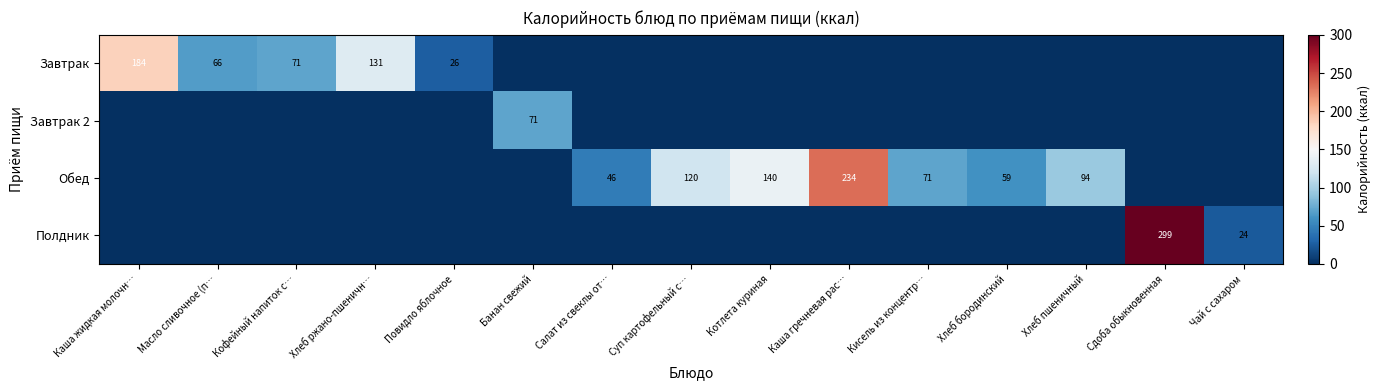

At which category is the sum across all series the highest?

Сдоба обыкновенная